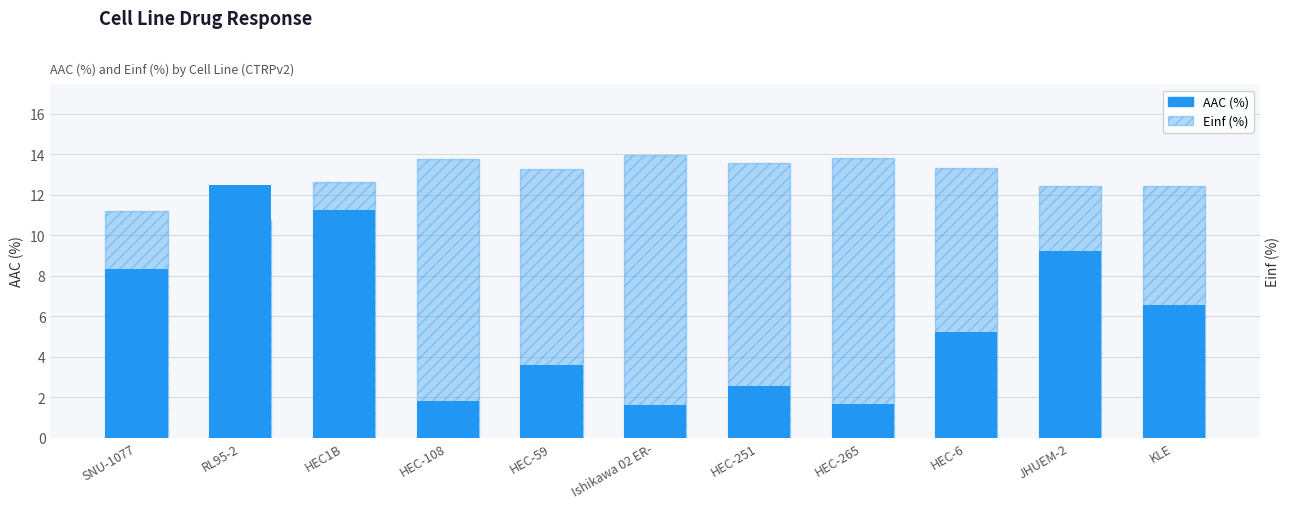

What is the difference between the second highest and second lowest values in the Einf (%) series?

18.4